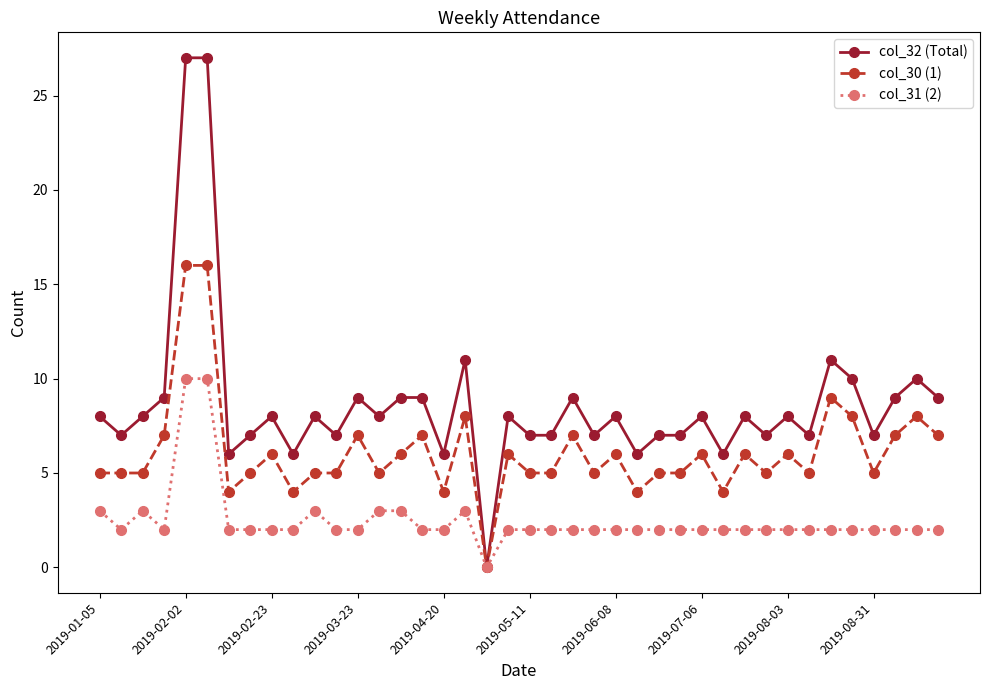

Rank the series by their maximum value, from highest to lowest.

col_32 (Total), col_30 (1), col_31 (2)